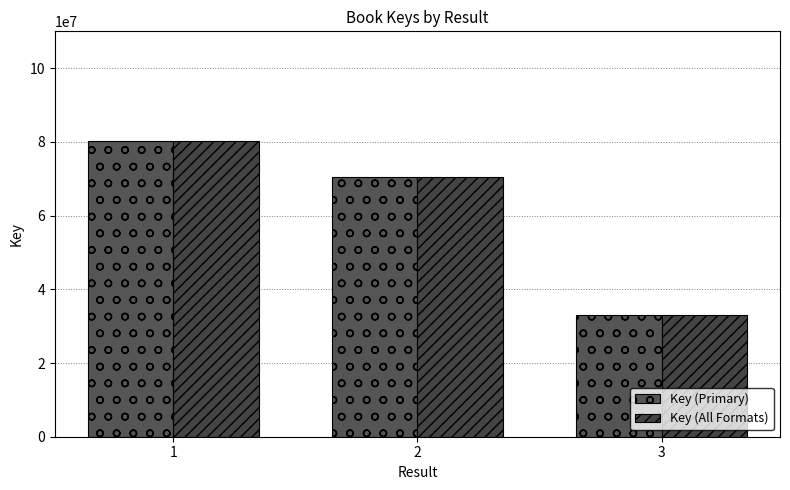

How many values in the Key (Primary) series are below 70511647?

1